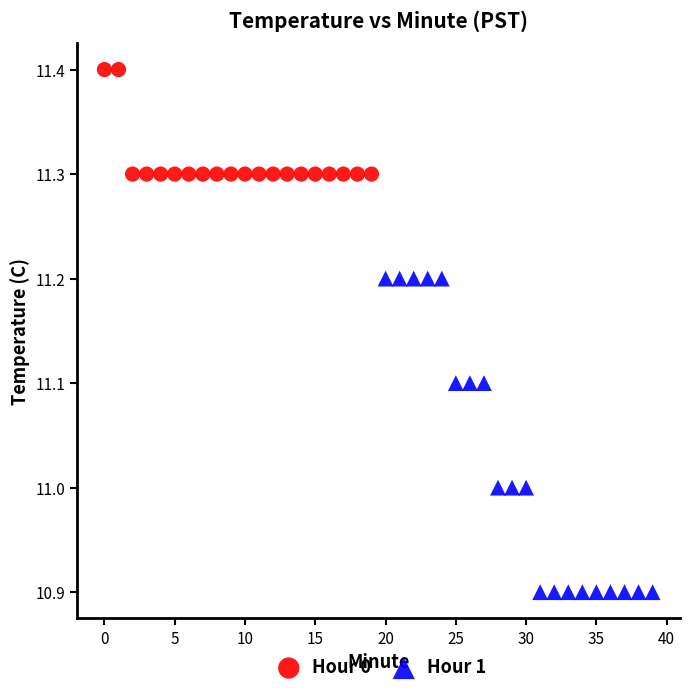

What are all the series names shown in the legend?

Hour 0, Hour 1